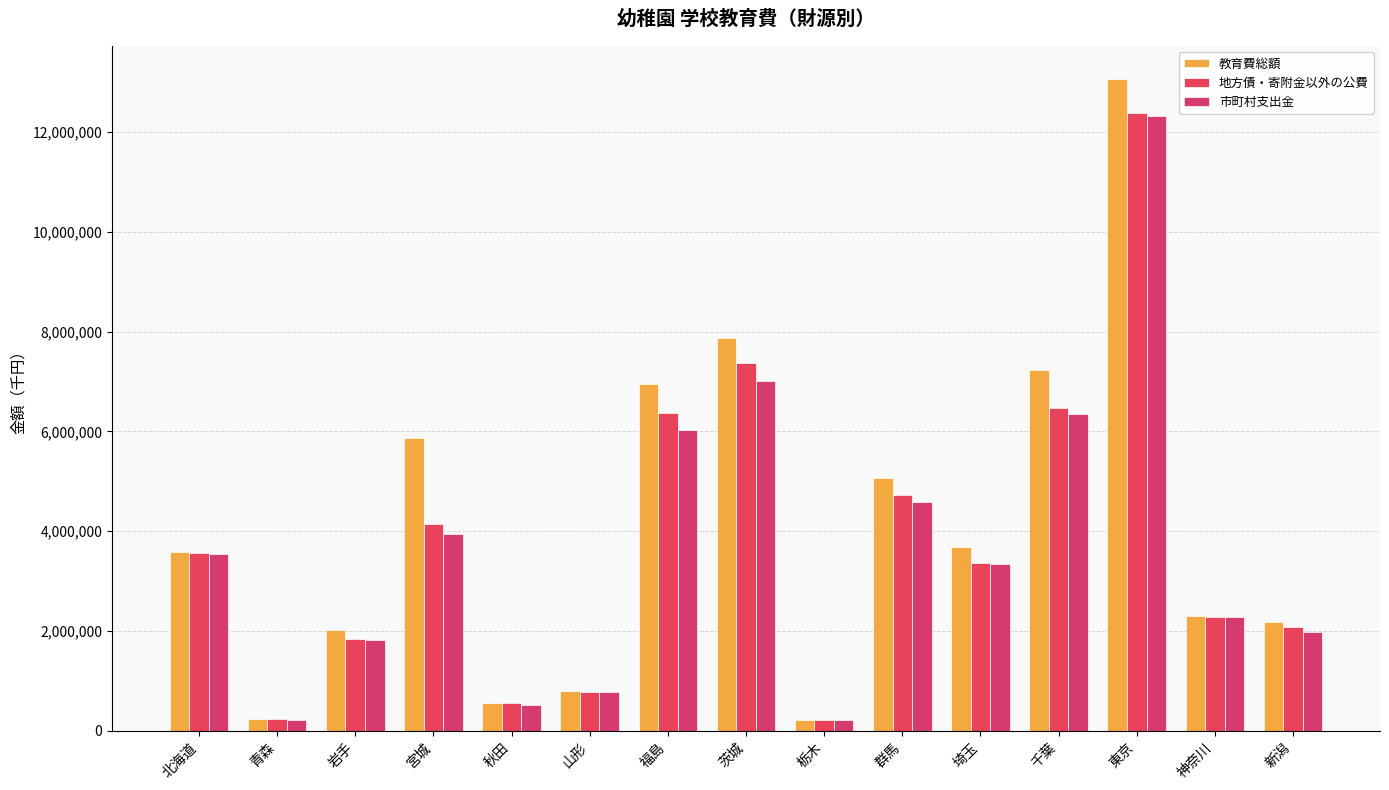

What is the value of the 市町村支出金 bar at the 8th from the left?

7018736